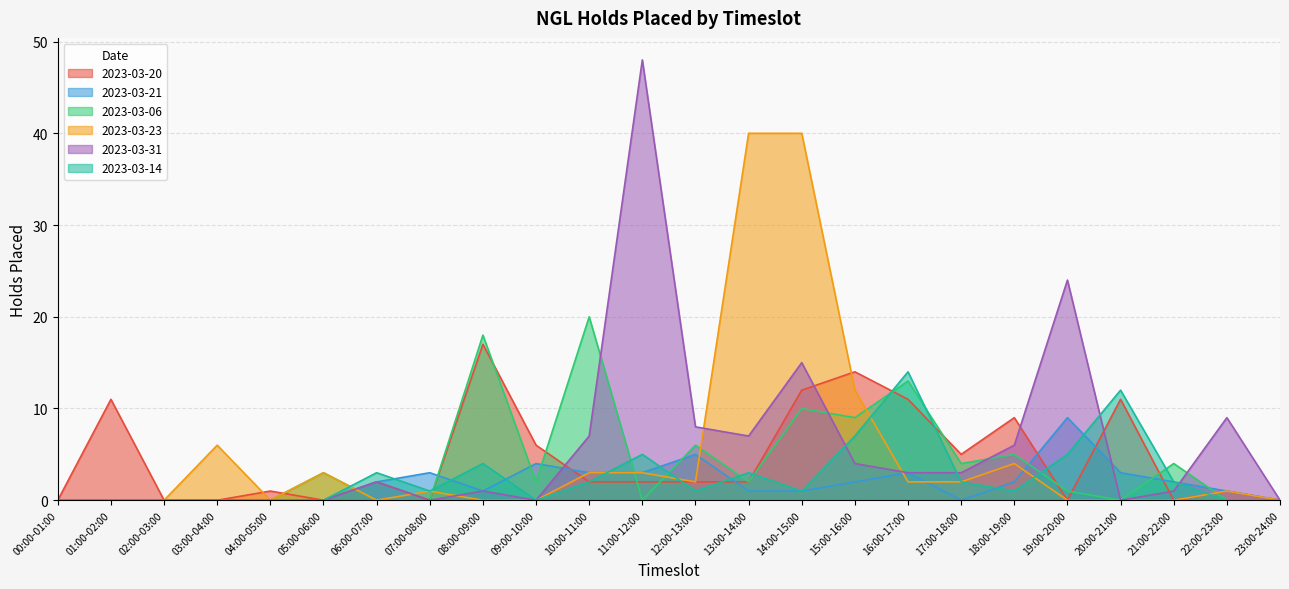

Where does the 2023-03-31 series first go above 2?

10:00-11:00